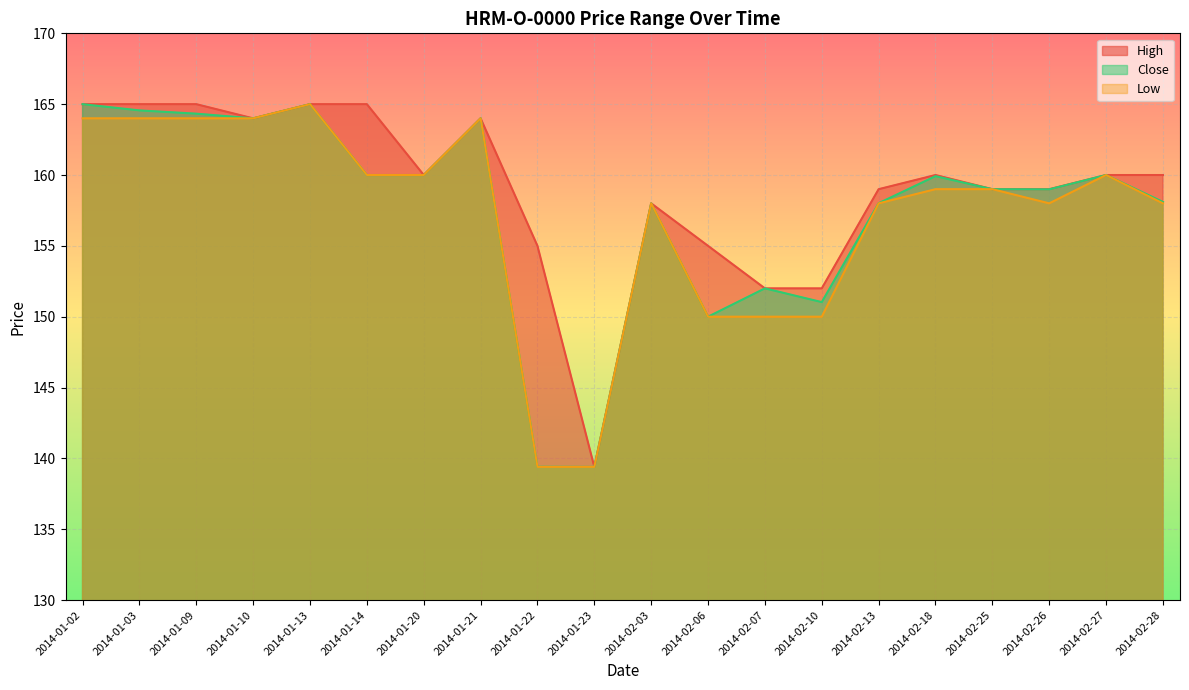

Rank the series by their average value, from lowest to highest.

Low, Close, High